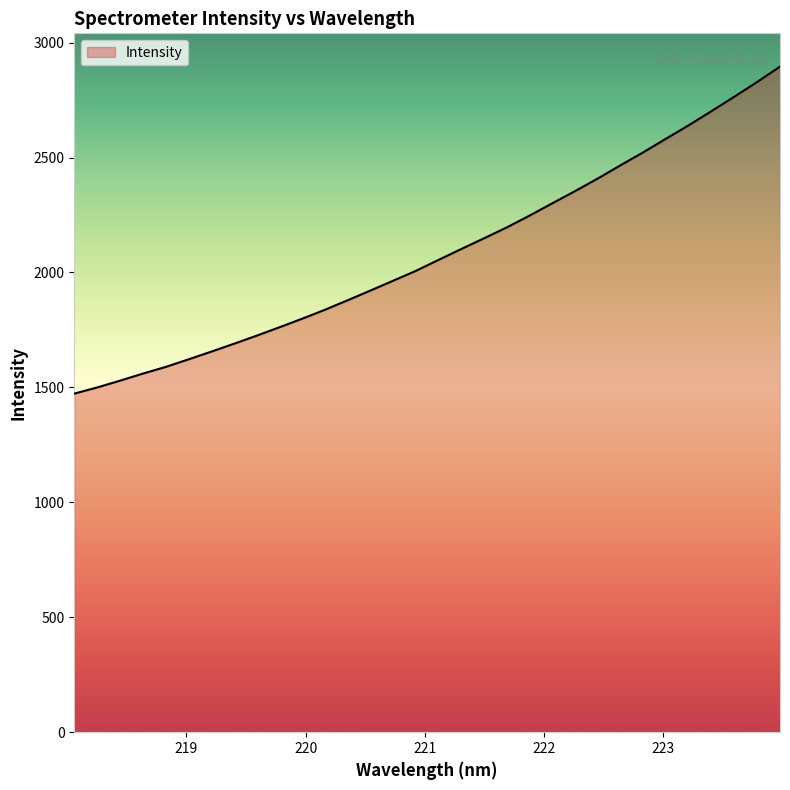

What is the minimum value shown in the chart?

1473.1